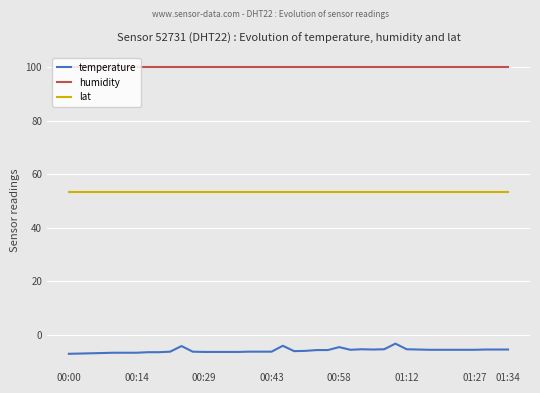

Which series has the largest total across all categories?

humidity